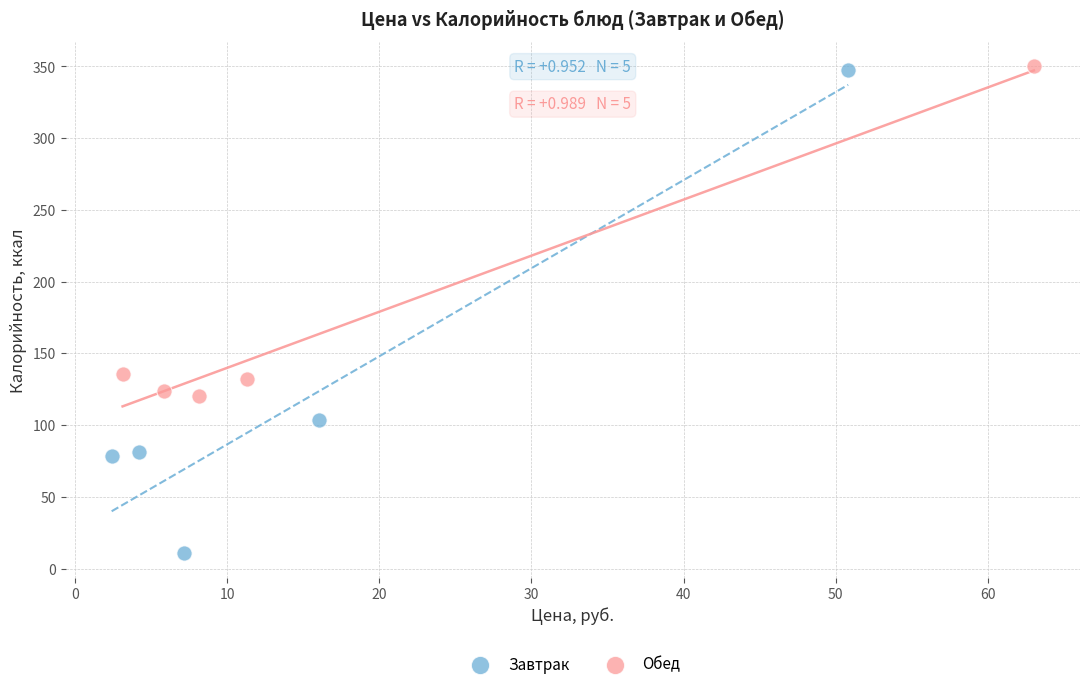

Which series has the widest spread of Y values?

Завтрак